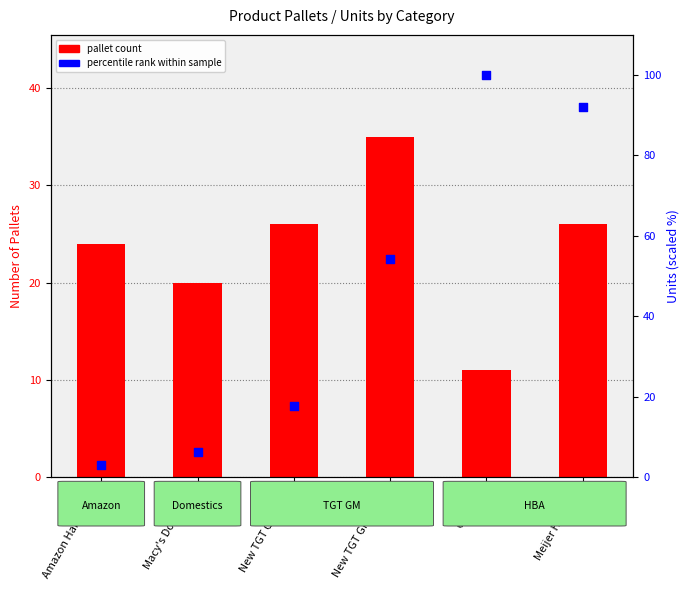

Which series has the largest total across all categories?

percentile rank within sample